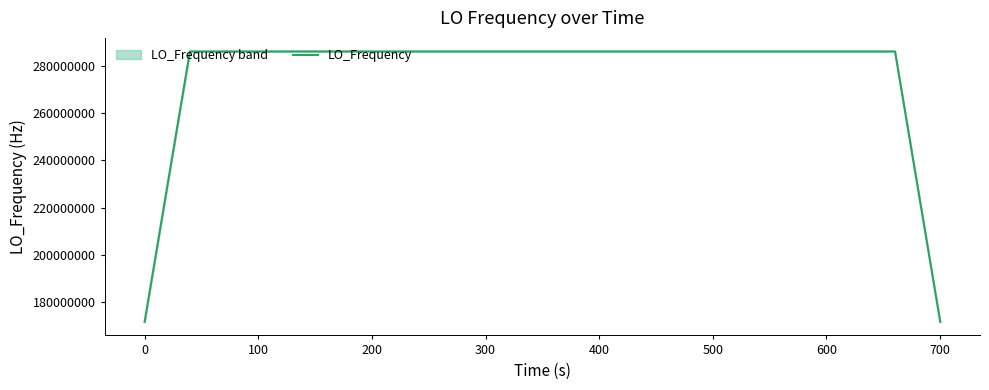

What is the sum of all values?

11098623617.3